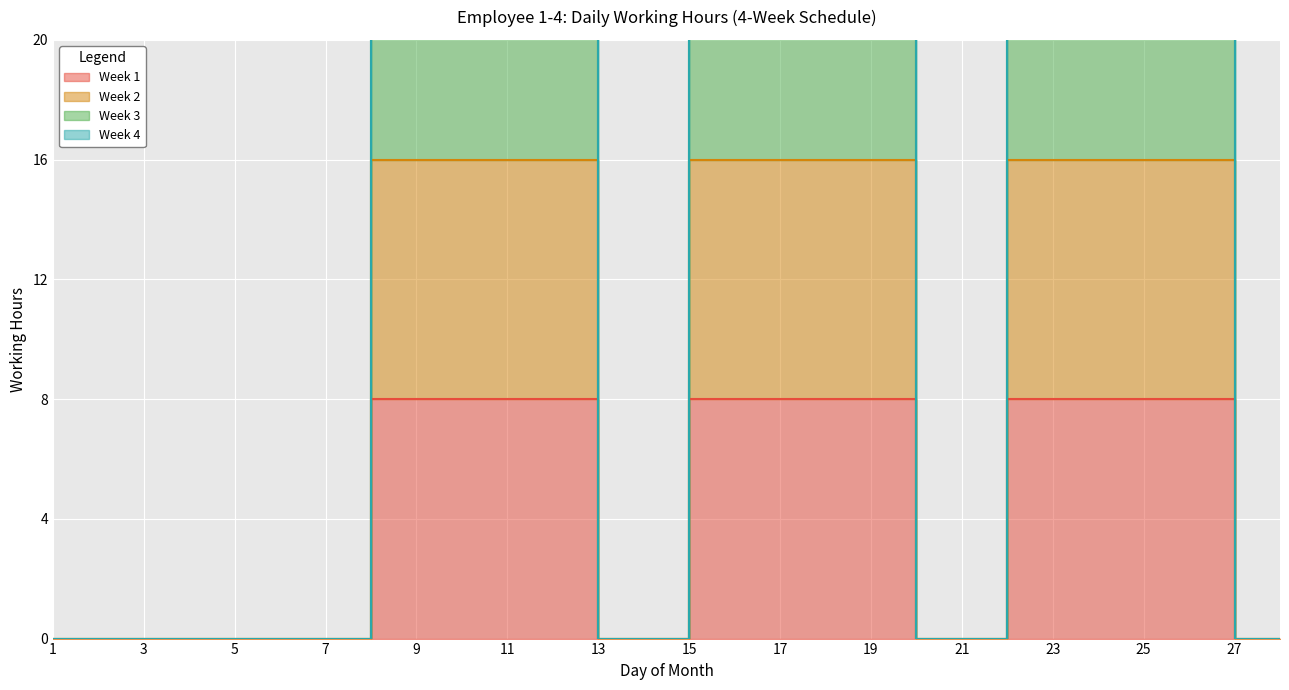

How many lines are shown in the chart?

4